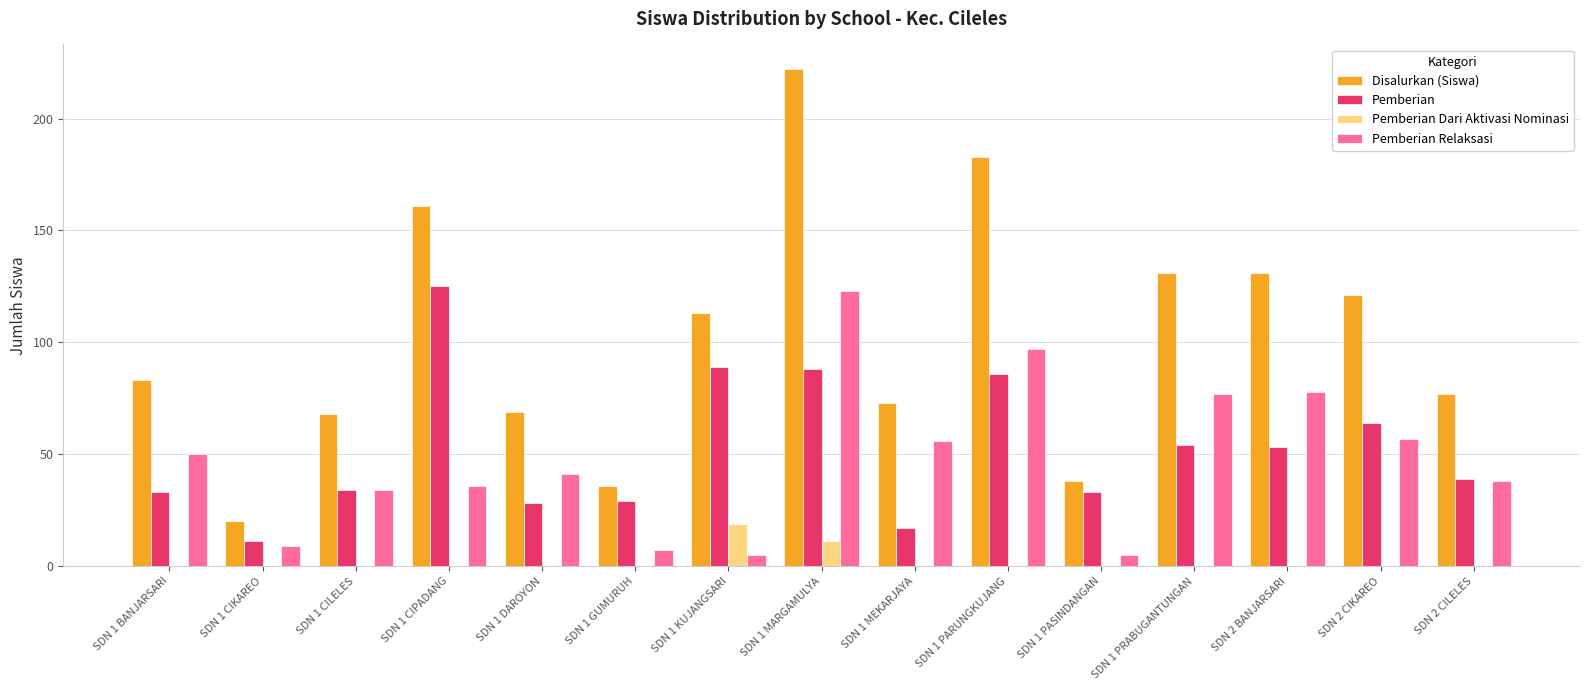

What is the sum of all Pemberian Dari Aktivasi Nominasi values?

30